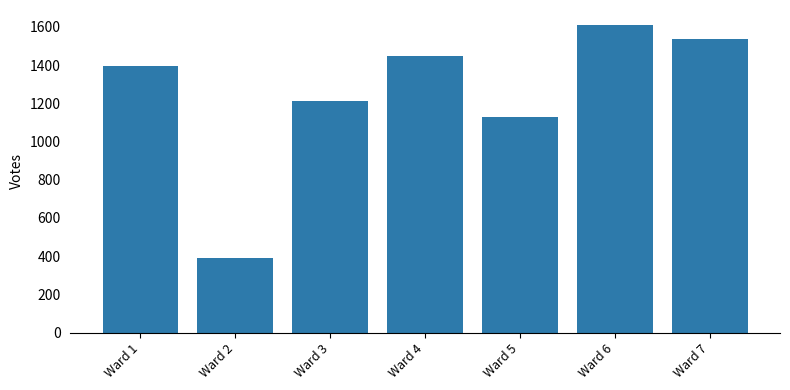

Reading left to right, what are all the values shown in this chart?

1393	388	1212	1449	1127	1608	1535